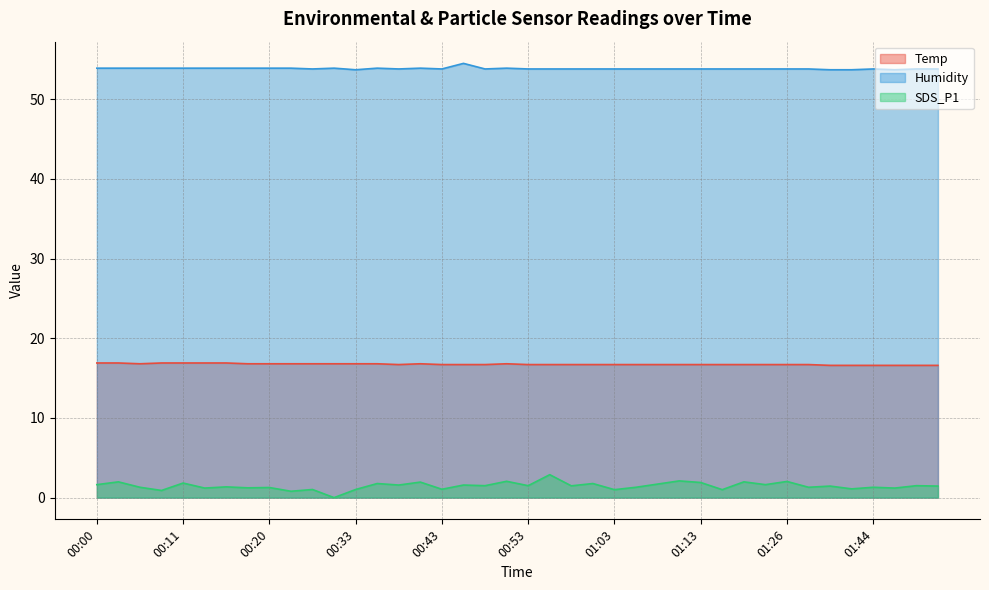

At 00:50, list the series in order from smallest to largest.

SDS_P1, Temp, Humidity